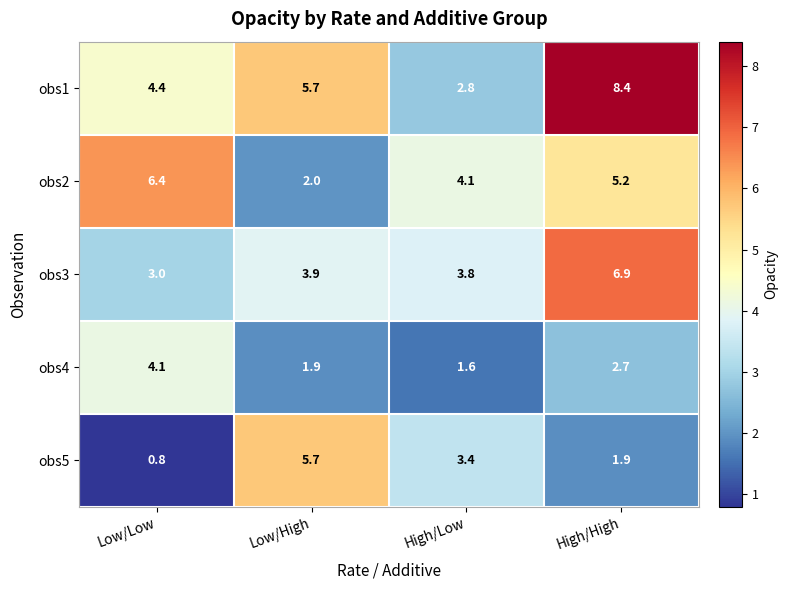

Count the number of data series in this chart.

5